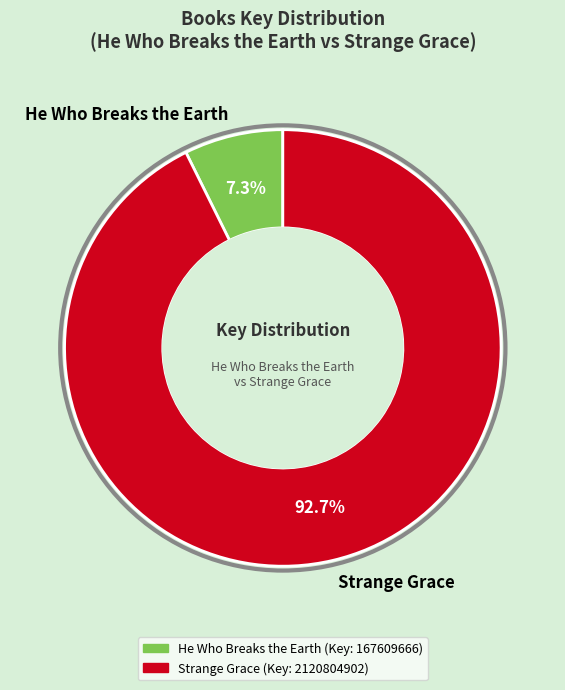

Do Strange Grace and He Who Breaks the Earth together represent more than half of the pie?

Yes